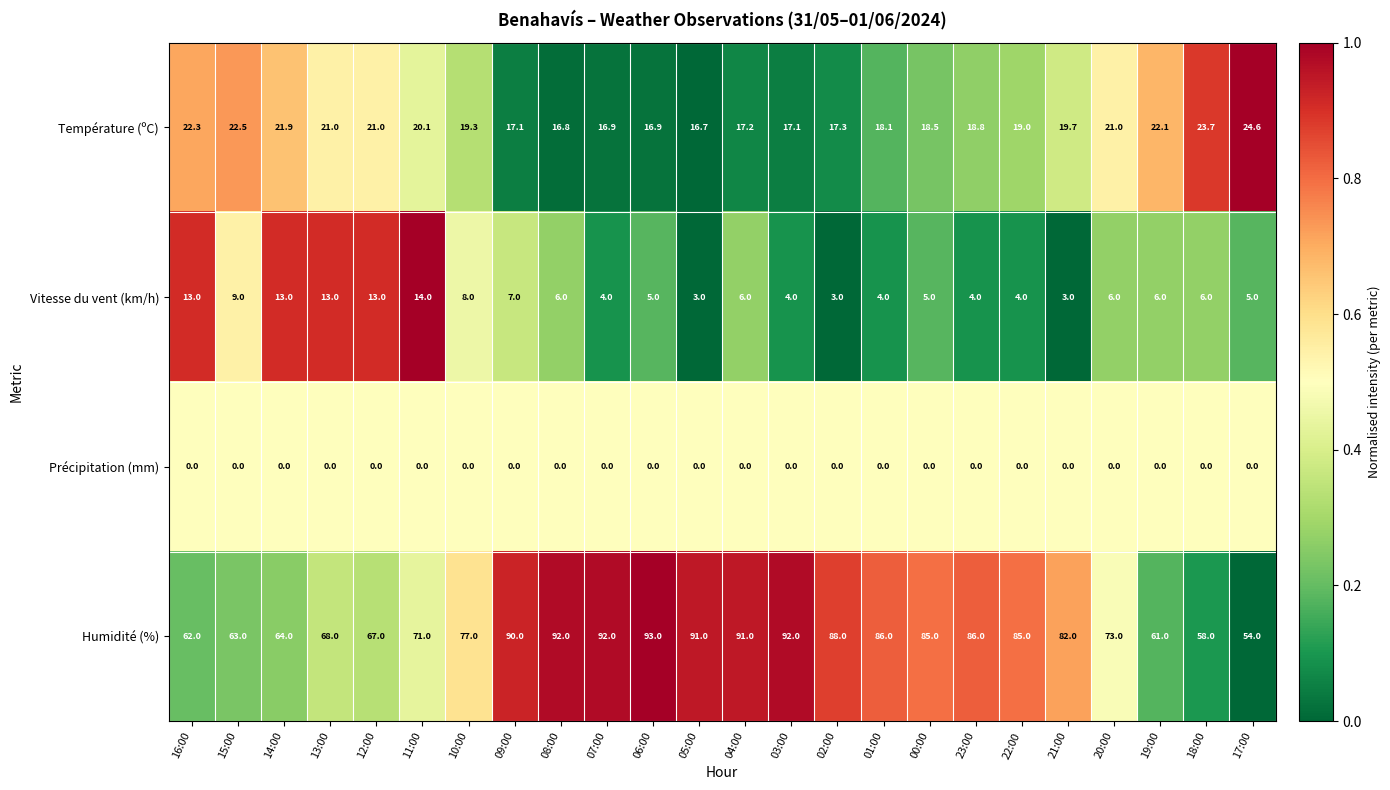

At which label is Vitesse du vent (km/h) closest to 8?

10:00